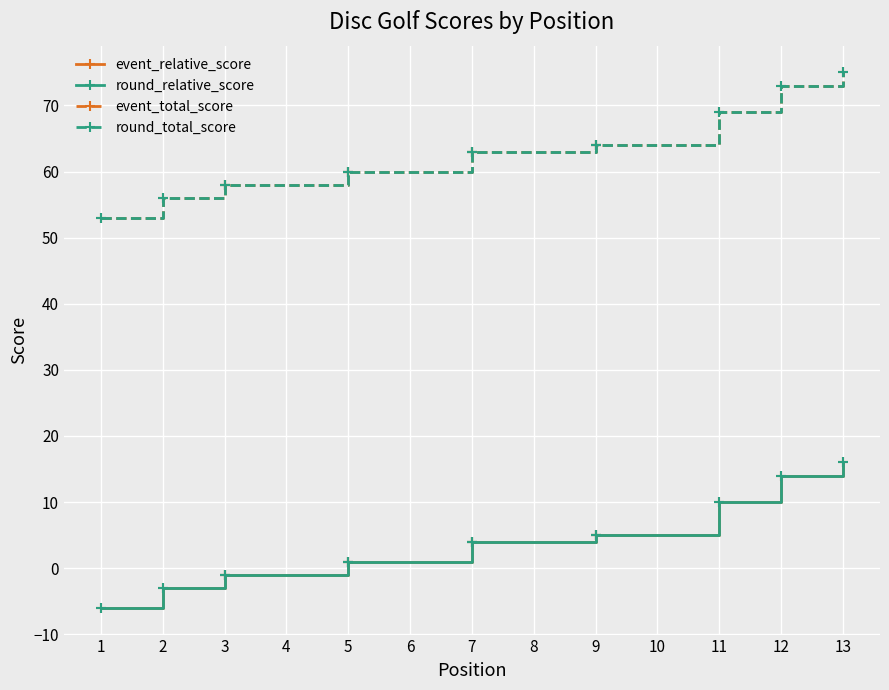

What is the sum of all round_total_score values?

816